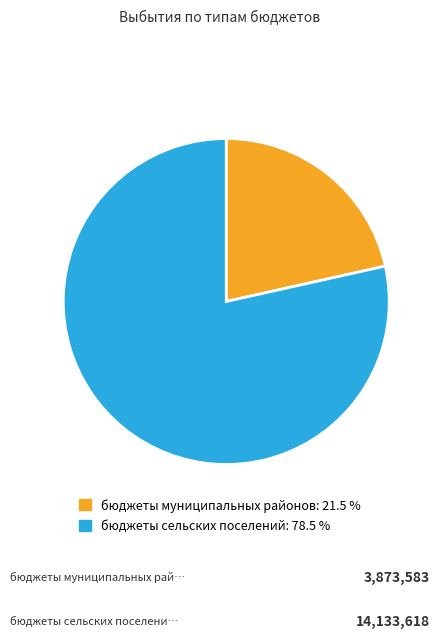

Rank the categories by value from highest to lowest.

бюджеты сельских поселений, бюджеты муниципальных районов